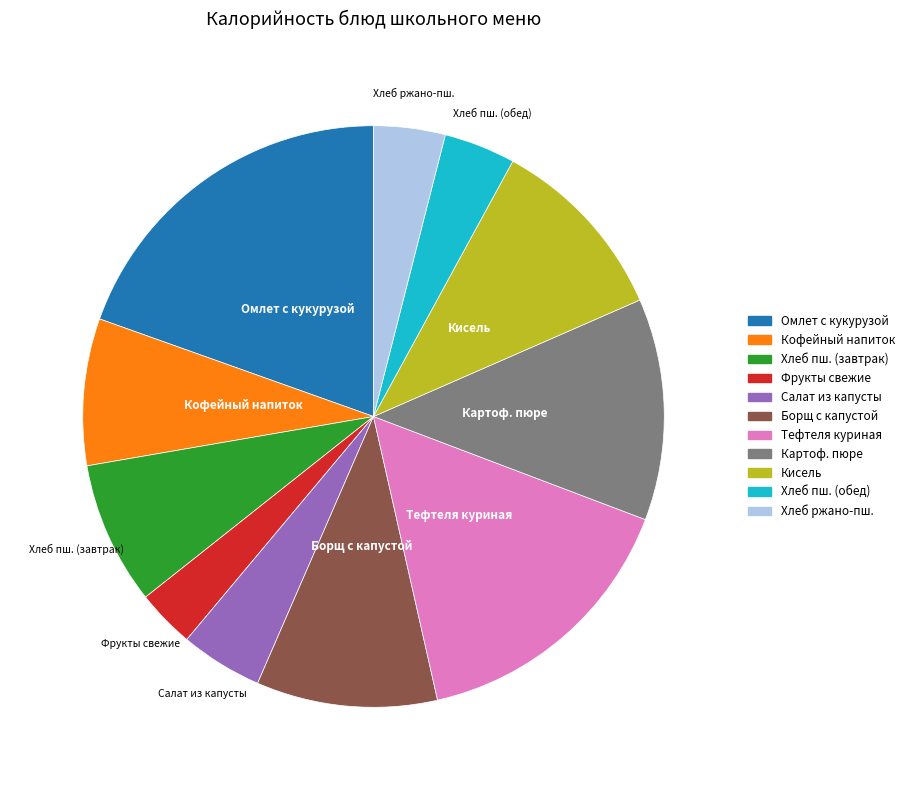

Is there a majority slice in this chart?

No